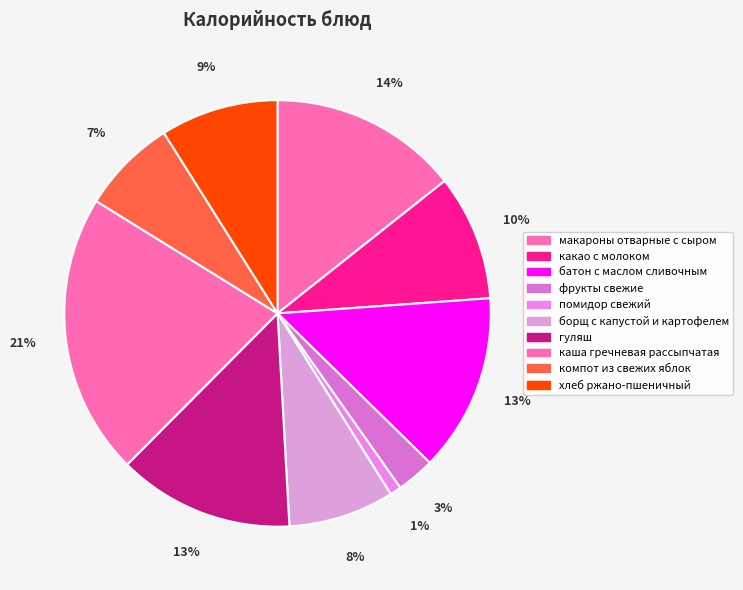

What percentage is the какао с молоком slice, to the nearest percent?

10%